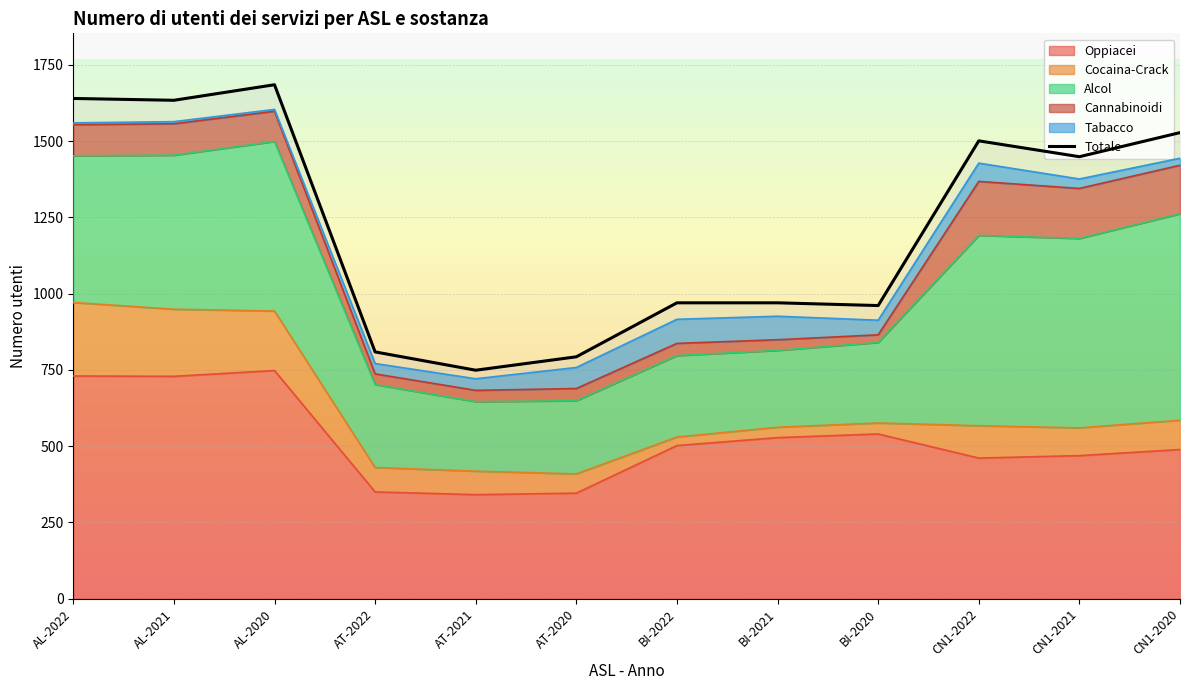

Reading left to right, transcribe all the data shown in this chart.

Oppiacei: 730	729	748	350	341	346	502	528	540	461	469	489
Cocaina-Crack: 241	220	195	80	77	63	28	34	36	106	91	96
Alcol: 481	505	556	272	228	240	267	252	264	624	621	677
Totale: 1640	1634	1685	809	749	793	970	970	961	1501	1449	1528
Cannabinoidi: 102	103	99	35	37	40	40	35	25	177	164	159
Tabacco: 6	7	6	34	38	69	79	77	48	60	31	23